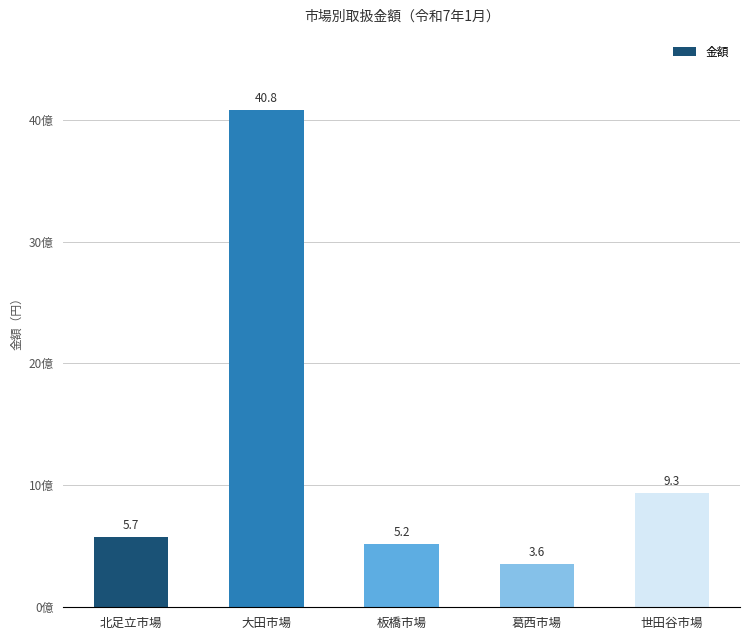

Reading left to right, list all the values displayed in this chart.

北足立市場=573046086	大田市場=4082564777	板橋市場=522789231	葛西市場=359075875	世田谷市場=934365761